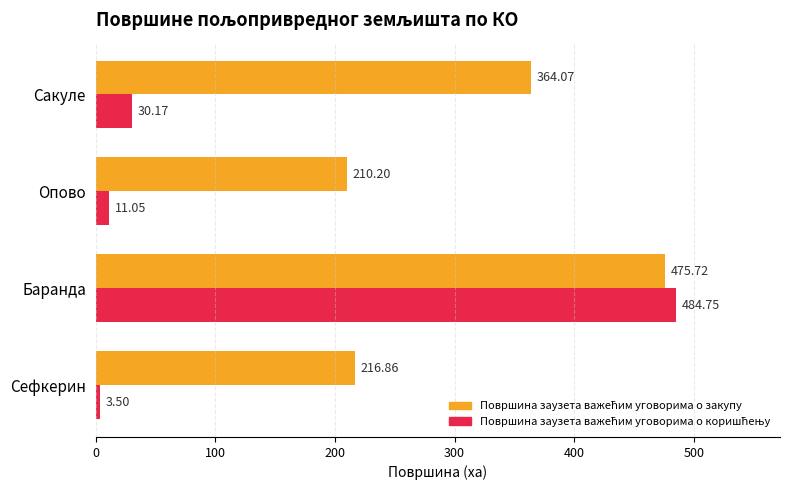

What is the spread (max minus min) of values at Баранда?

9.0